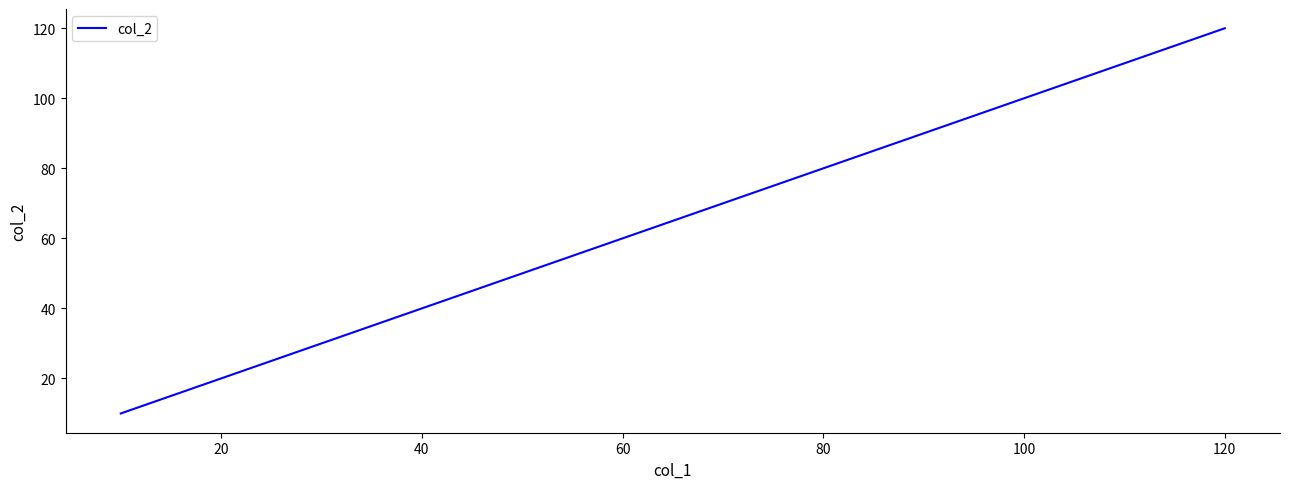

How many lines are shown in the chart?

1